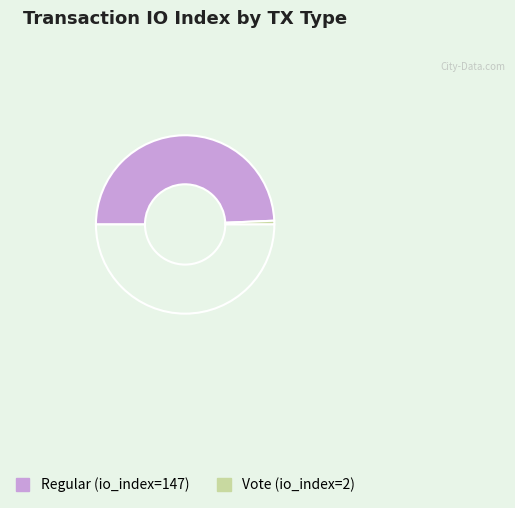

Count the number of slices in the pie.

3